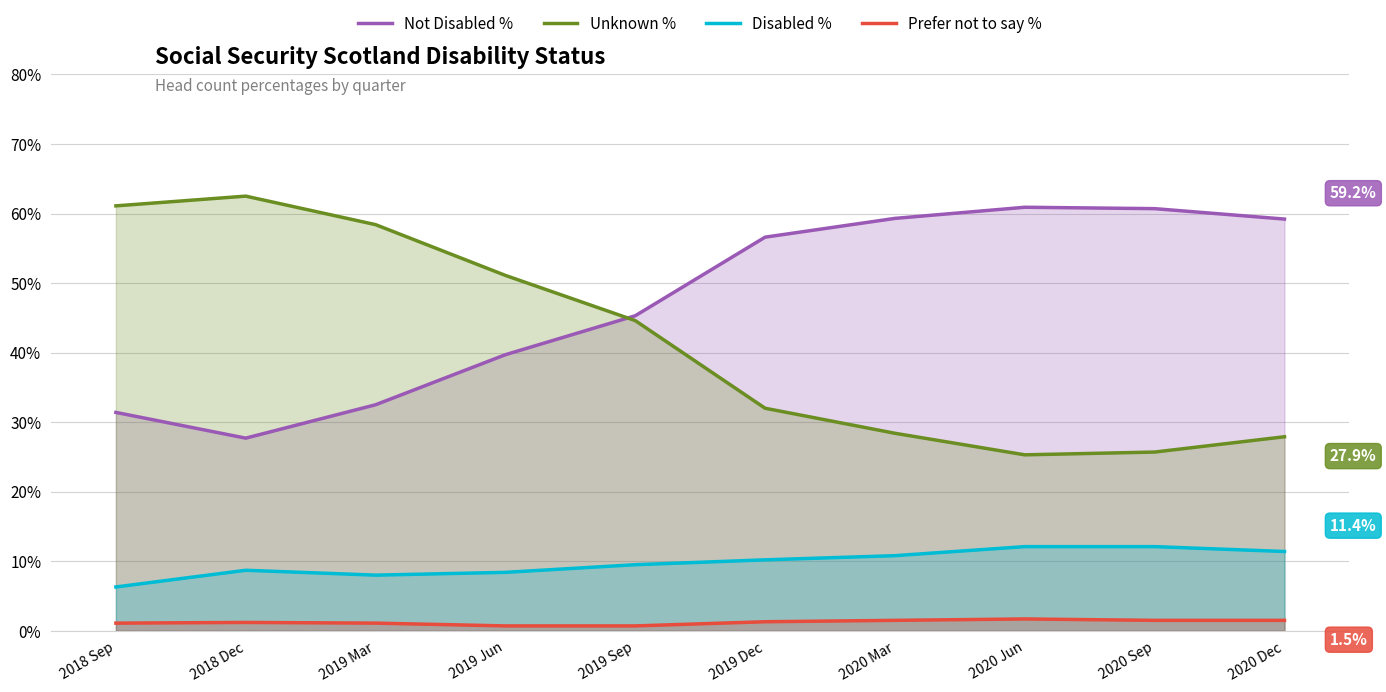

The Disabled % series shows 11.4 at 2020 Dec. True or false?

True